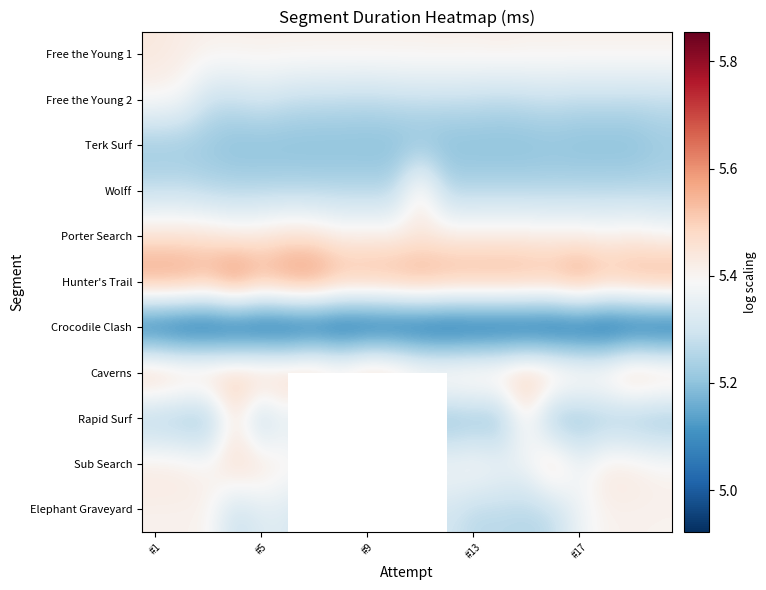

How many Free the Young 2 values are between 5 and 6?

20